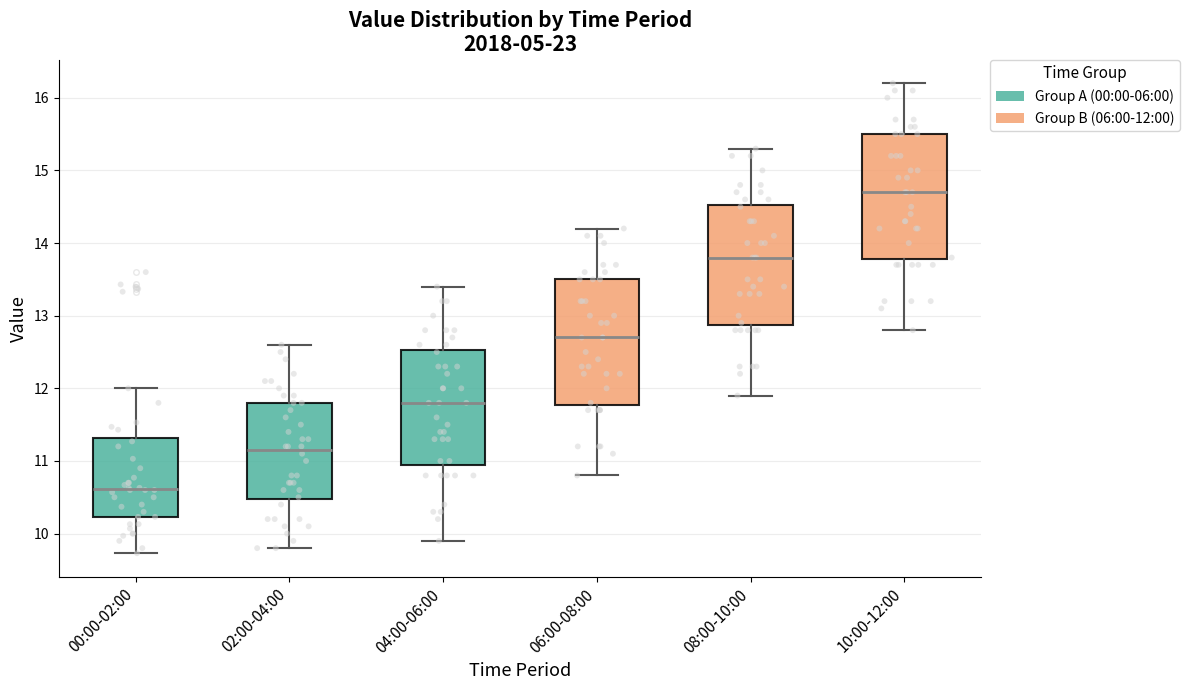

Reading left to right, read every box against the y-axis: the position of its median line, the range the box covers, and the ends of its whiskers. The values are not printed on the chart, so give them approximately, as read against the axis.

00:00-02:00: median 10.6, box 10.2 to 11.3, whiskers 9.7 to 12.0
02:00-04:00: median 11.2, box 10.5 to 11.8, whiskers 9.8 to 12.6
04:00-06:00: median 11.8, box 11.0 to 12.5, whiskers 9.9 to 13.4
06:00-08:00: median 12.7, box 11.8 to 13.5, whiskers 10.8 to 14.2
08:00-10:00: median 13.8, box 12.9 to 14.5, whiskers 11.9 to 15.3
10:00-12:00: median 14.7, box 13.8 to 15.5, whiskers 12.8 to 16.2